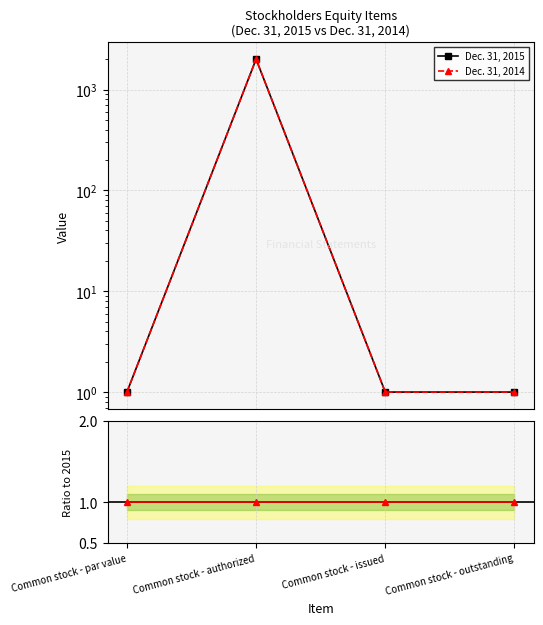

Is the value of Dec. 31, 2014 at Common stock - authorized greater than the value of Dec. 31, 2015 at Common stock - authorized?

No